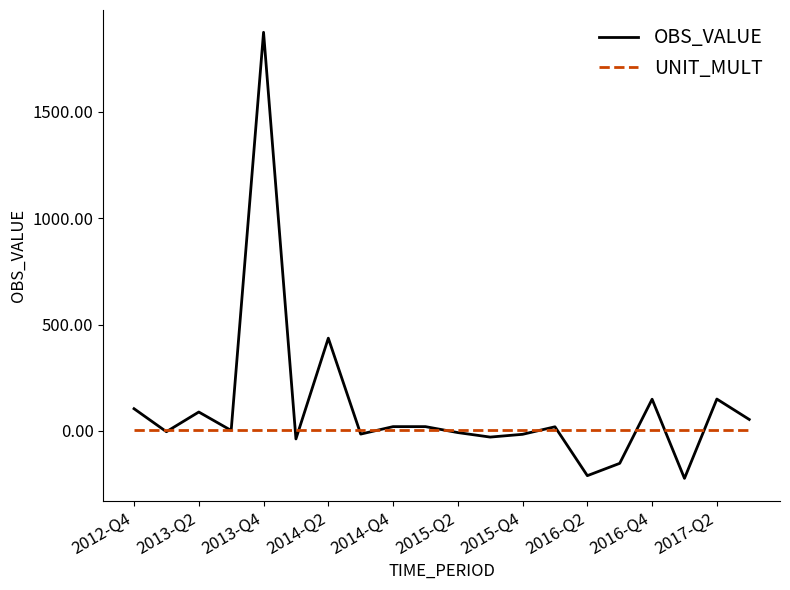

Which series has the widest spread of values?

OBS_VALUE